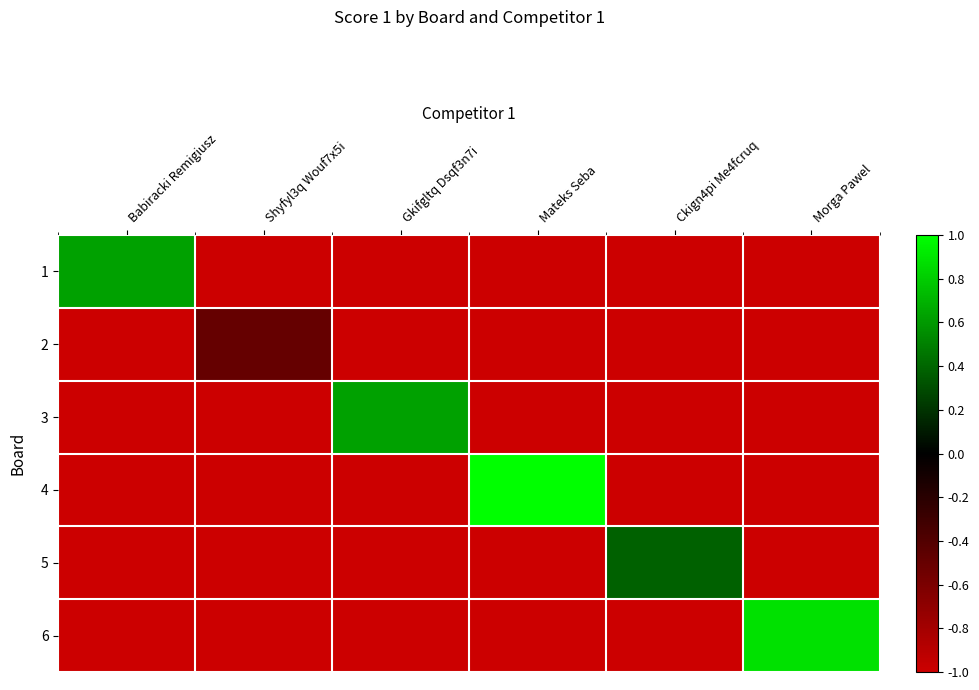

Between Shyfyl3q Wouf7x5i and Ckign4pi Me4fcruq, which is larger?

Shyfyl3q Wouf7x5i